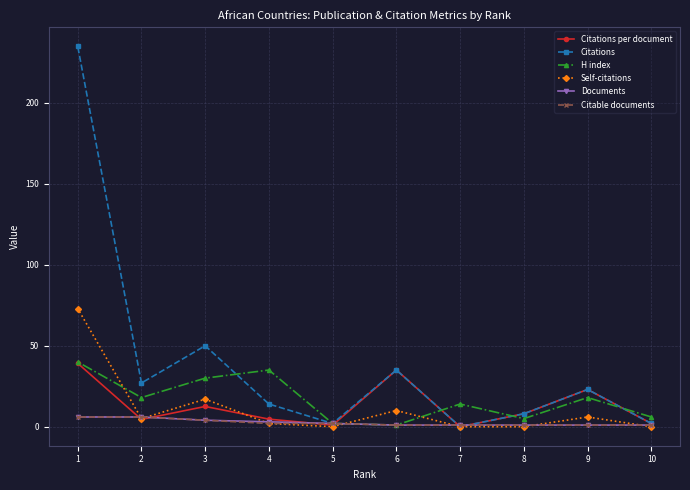

The Citations series shows 10.0 at 9. True or false?

False